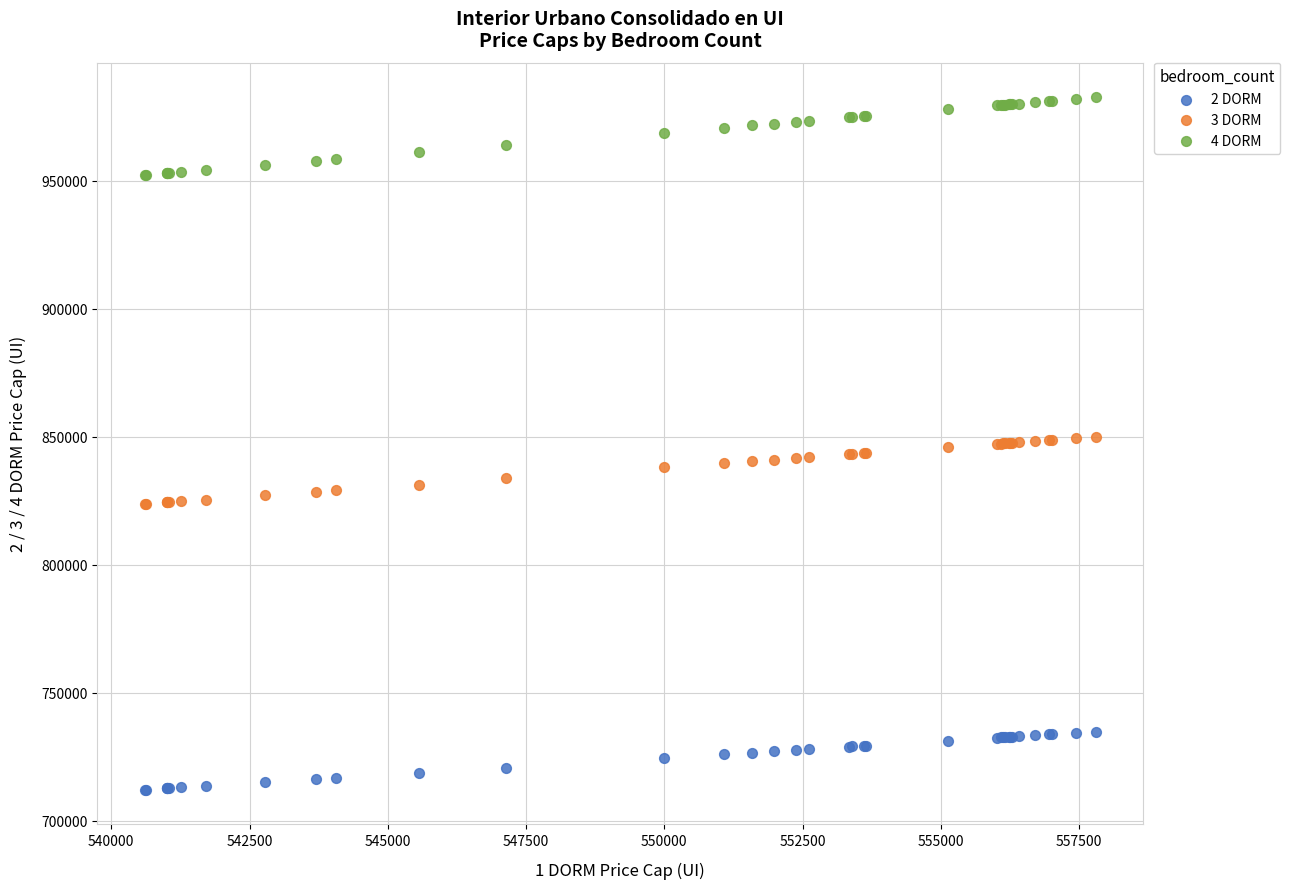

What are all the series names shown in the legend?

2 DORM, 3 DORM, 4 DORM